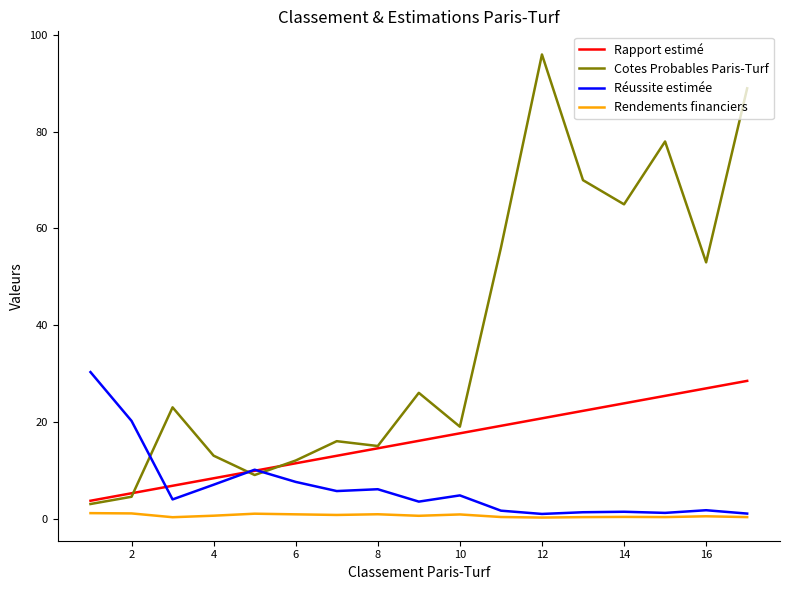

Which series has the largest total across all categories?

Cotes Probables Paris-Turf